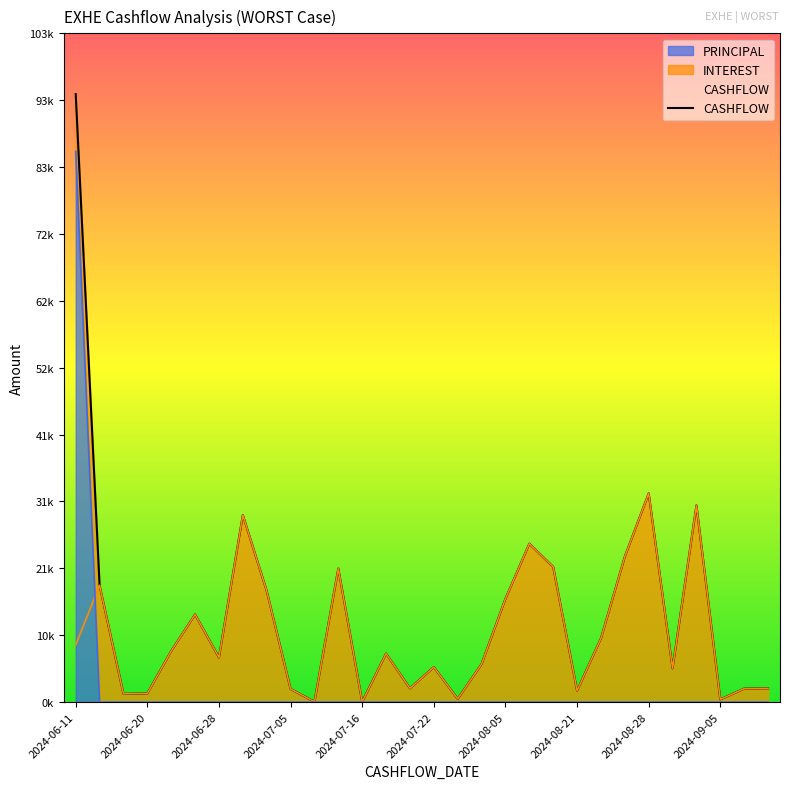

How many values in the CASHFLOW series exceed 7498?

15